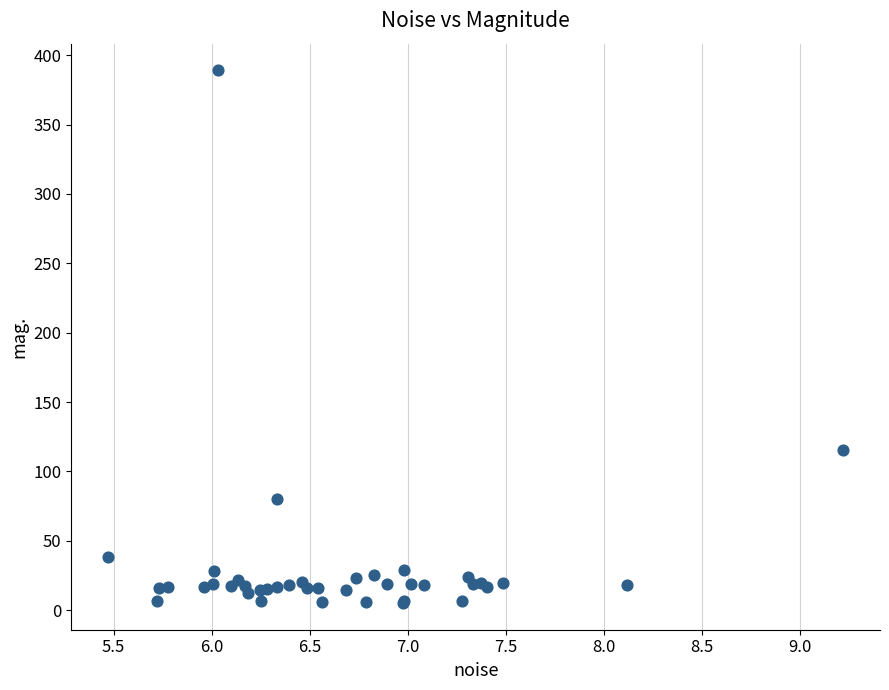

What Y value in the scatter plot is closest to 197?

115.1